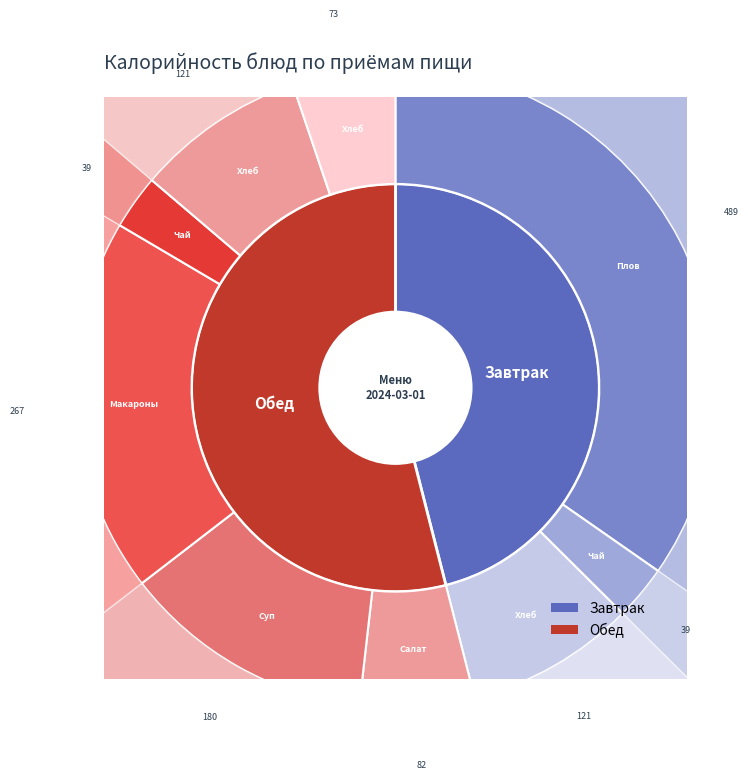

To the nearest percent, what percentage of the pie is Макароны отварные с сыром?

19%